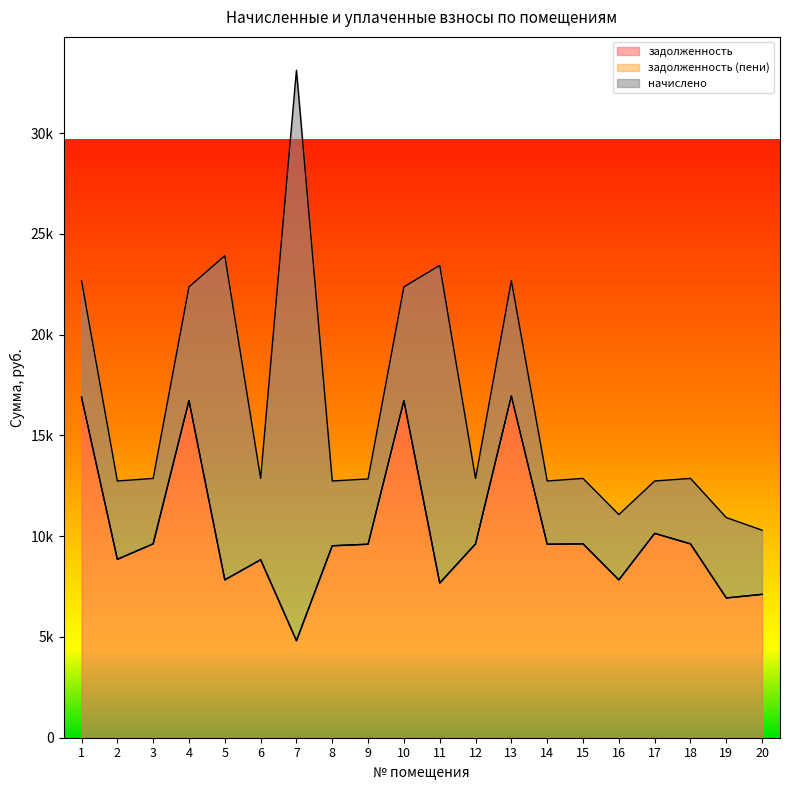

Which category has the highest value in the начислено series?

7